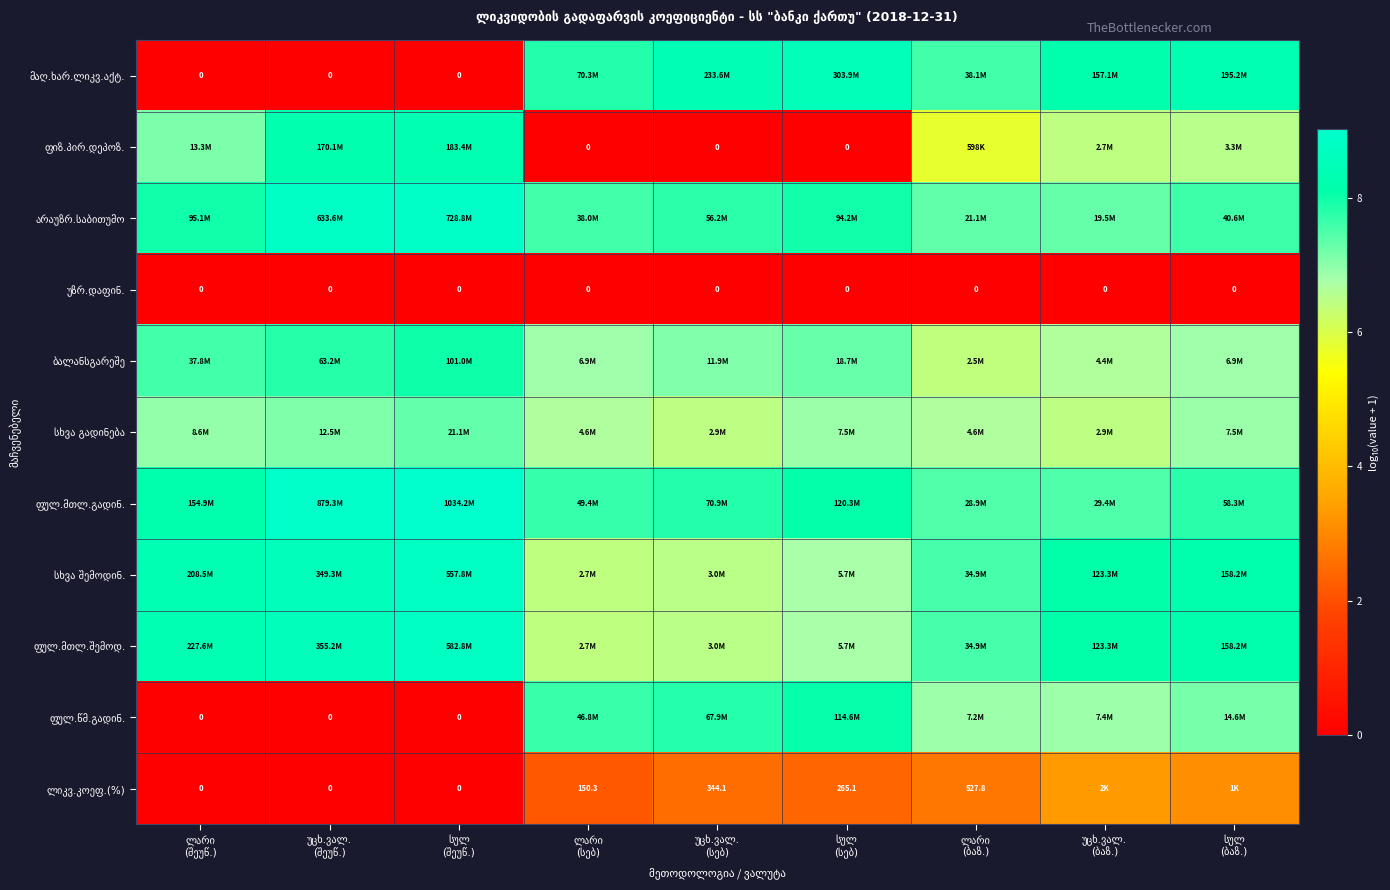

What value does the სხვა შემოდინ. series have at სულ (ბაზ.)?

8.2